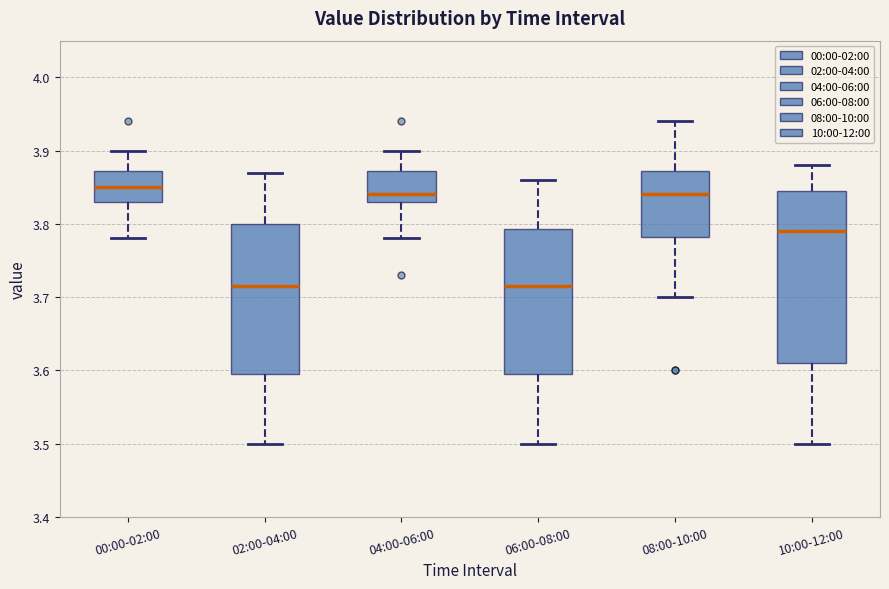

Where does the median line of the box for 00:00-02:00 sit on the y-axis? The values are not printed on the chart, so give them approximately, as read against the axis.

3.85